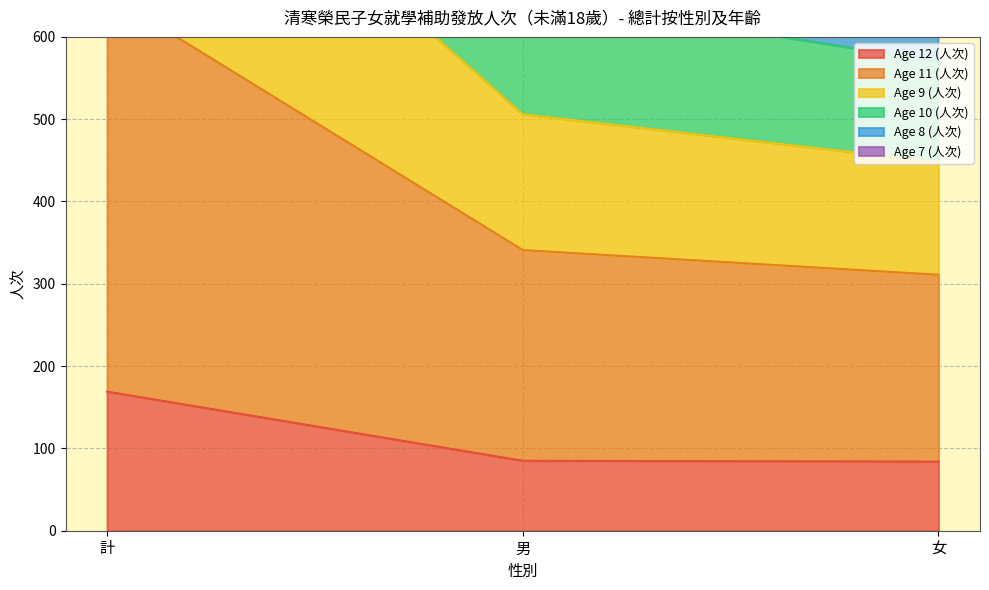

What is the minimum value for Age 12 (人次)?

84